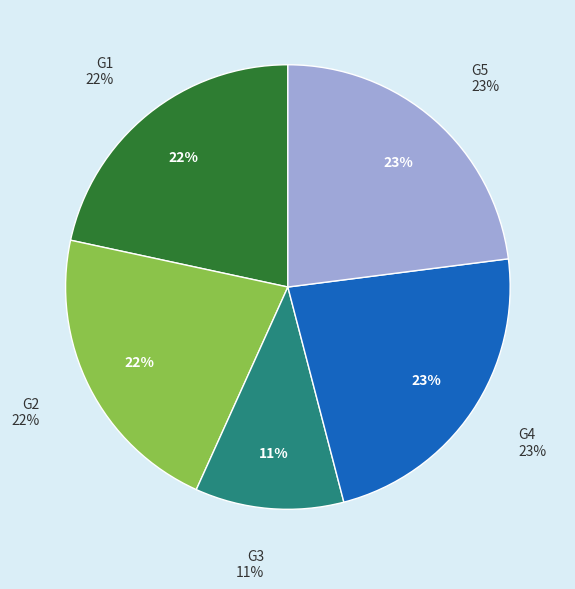

Which slice is the largest?

G4